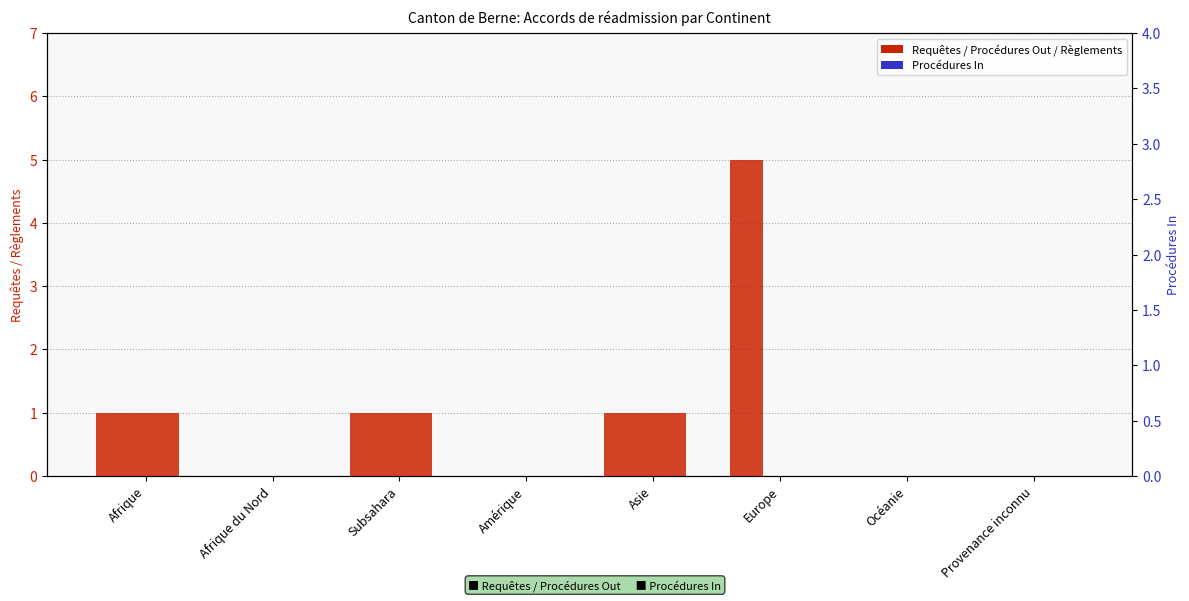

What is the difference between the Total procédure réadmission values at Provenance inconnu and Afrique?

1